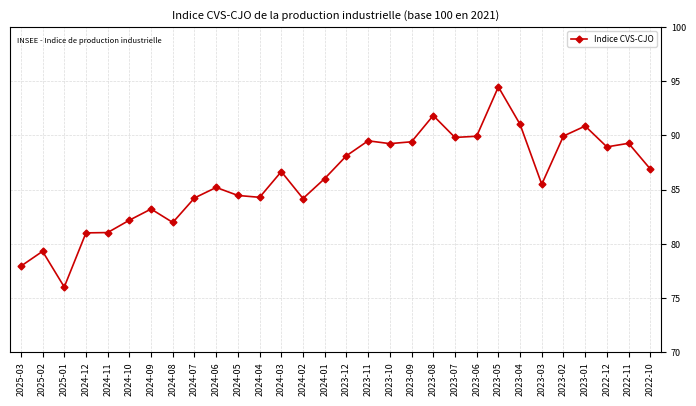

What is the approximate value at 2023-07?

89.8